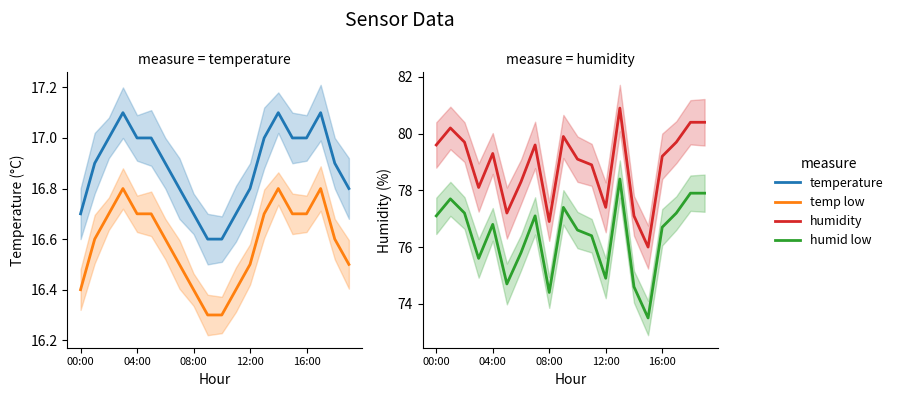

Rank the series by their maximum value, from highest to lowest.

humidity, humid low, temperature, temp low